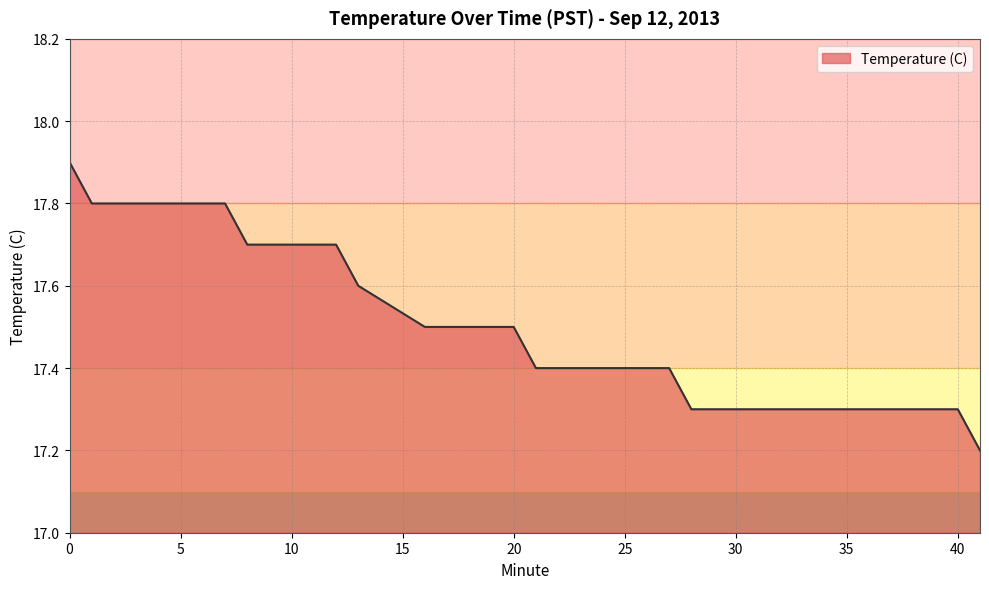

The chart shows a value of 24.1 at 5. True or false?

False